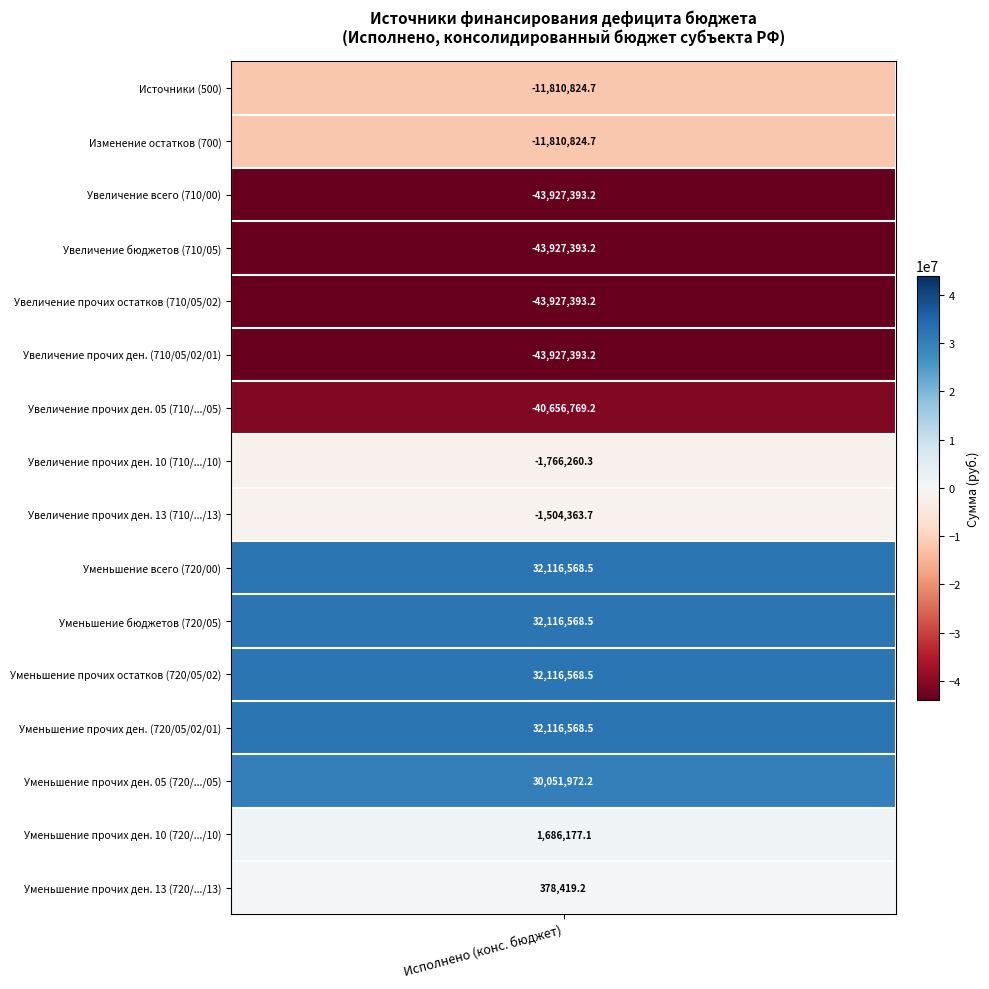

The chart shows a value of -3108714.4 at 7. True or false?

False